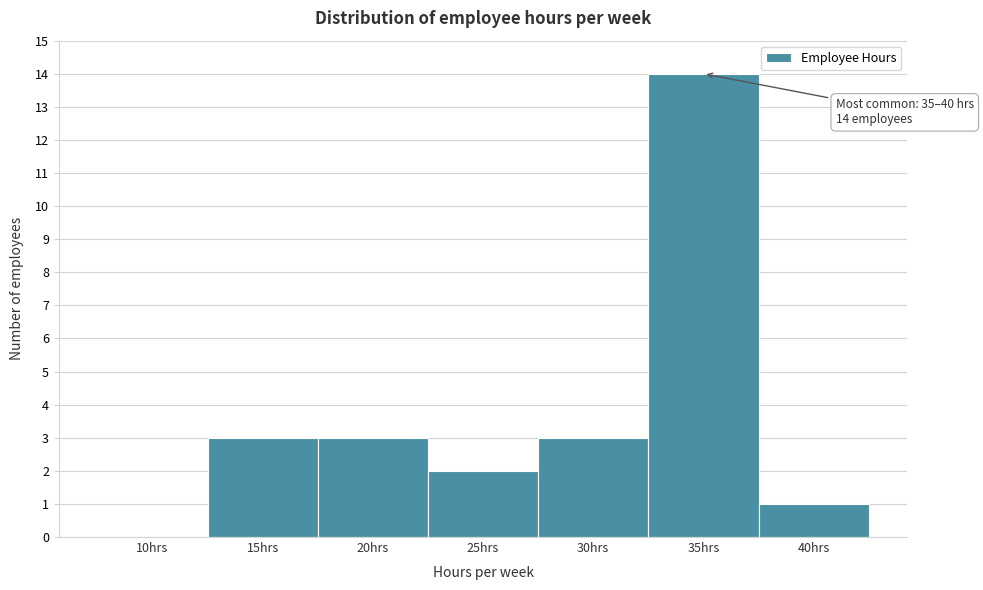

Reading right to left, extract all data points from this chart.

40hrs=1	35hrs=14	30hrs=3	25hrs=2	20hrs=3	15hrs=3	10hrs=0